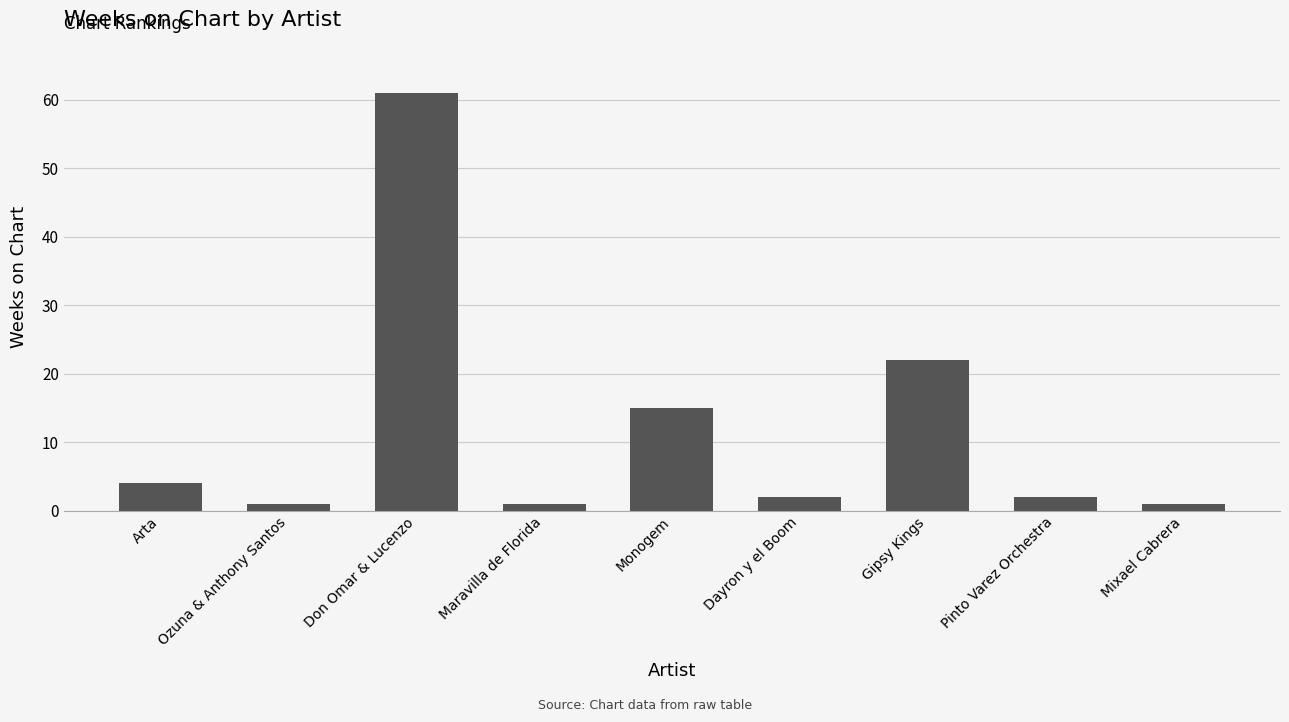

Is it true that the value at Dayron y el Boom is 2?

True